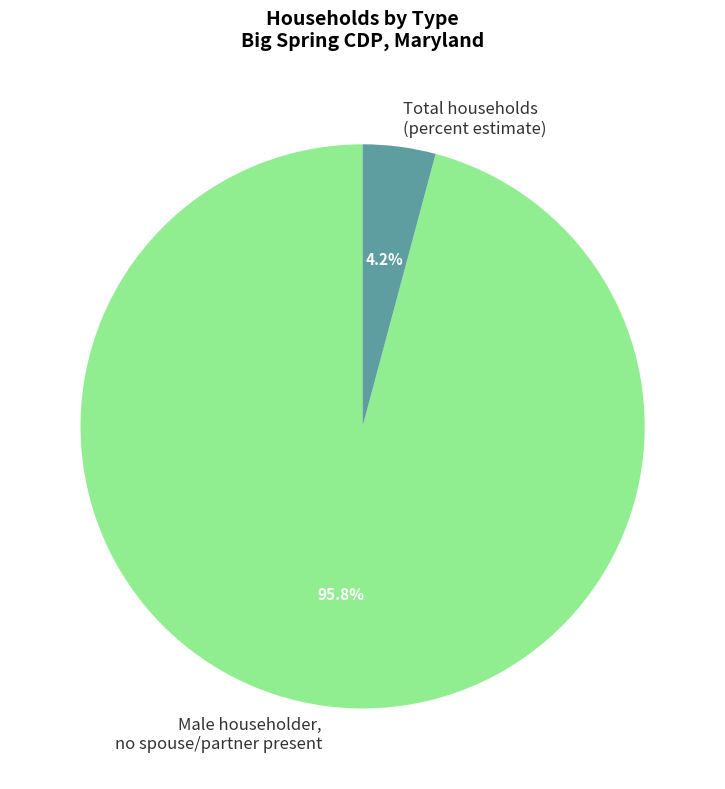

Which slice is the largest?

Male householder, no spouse/partner present